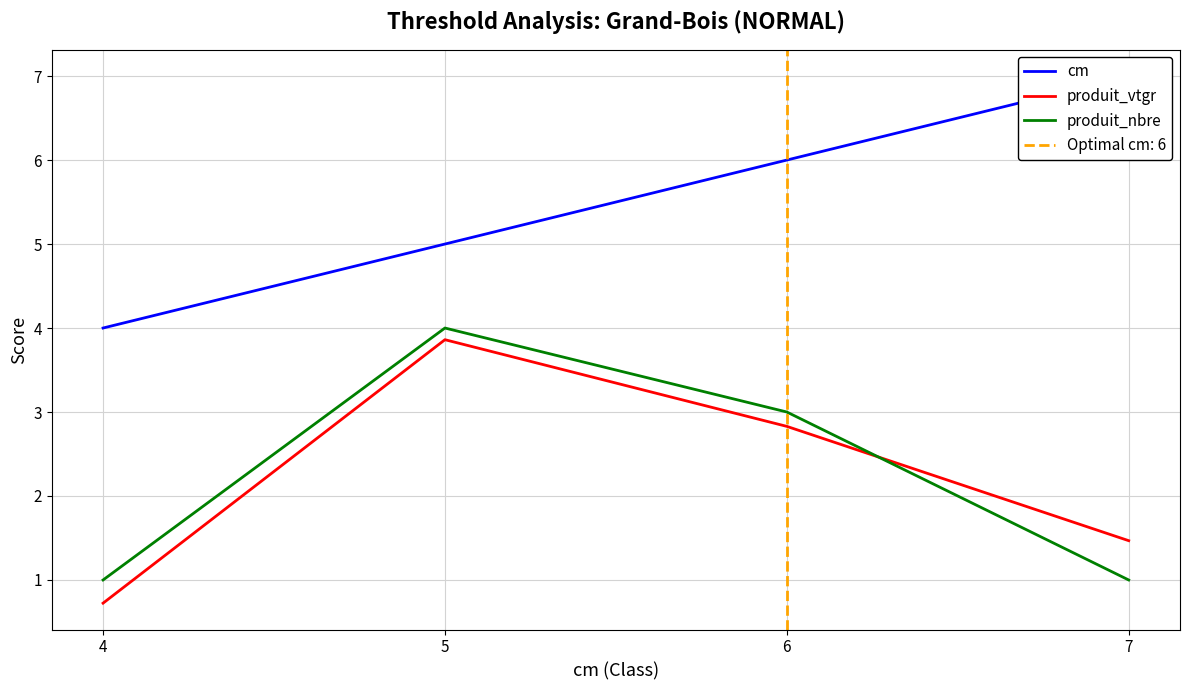

True or false: produit_nbre and cm intersect in this chart.

False